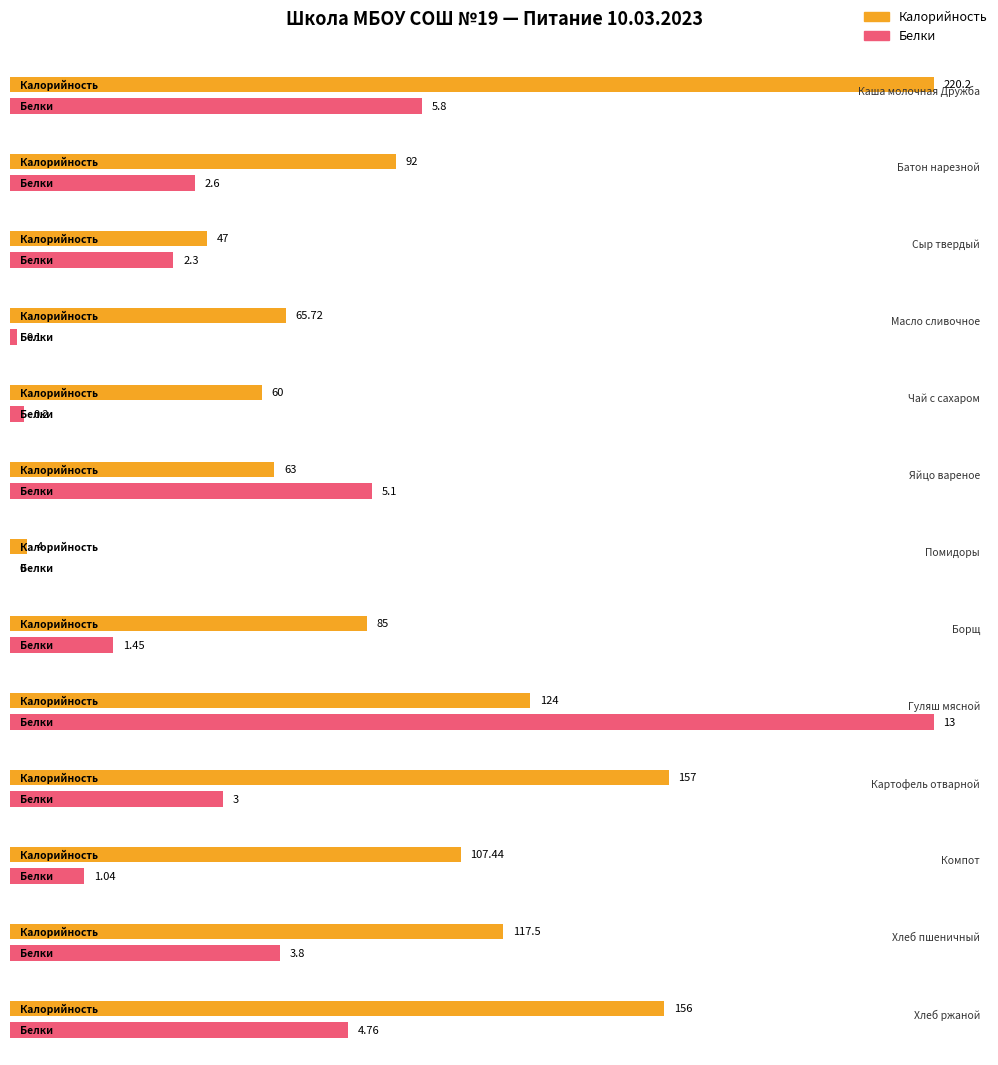

What position from the left is Хлеб ржаной?

13